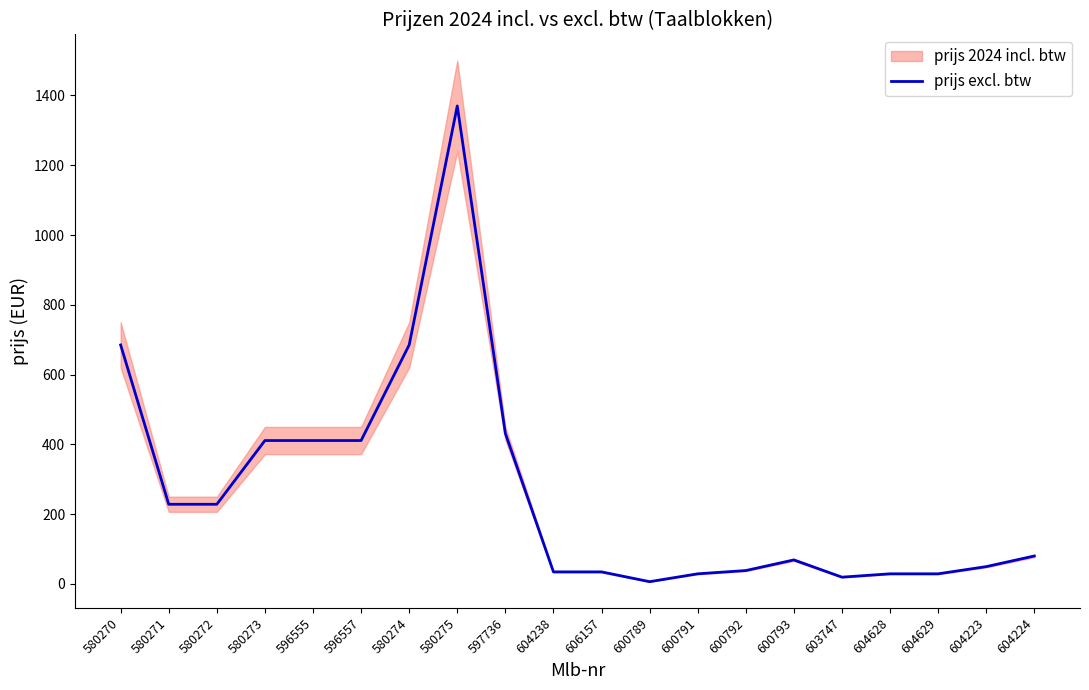

What is the maximum value shown in the chart?

1369.8